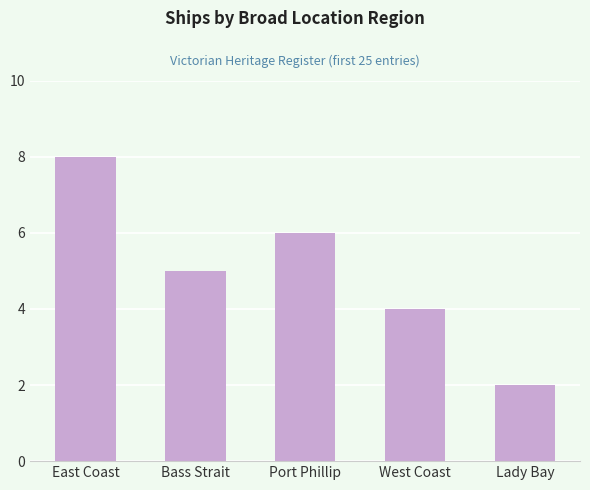

Reading left to right, transcribe all the data shown in this chart.

East Coast=8	Bass Strait=5	Port Phillip=6	West Coast=4	Lady Bay=2